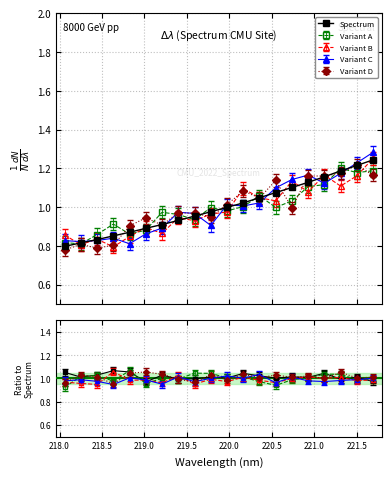

True or false: the data shows 1.3 at 218.0.

False